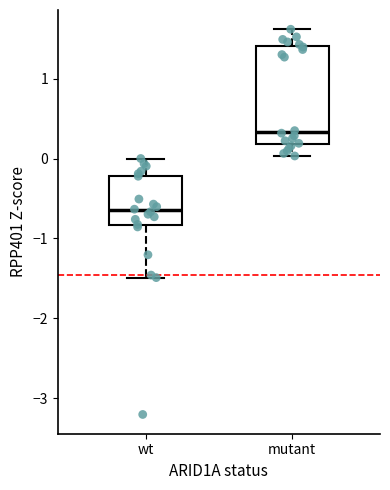

Which box's median line is the lowest?

wt